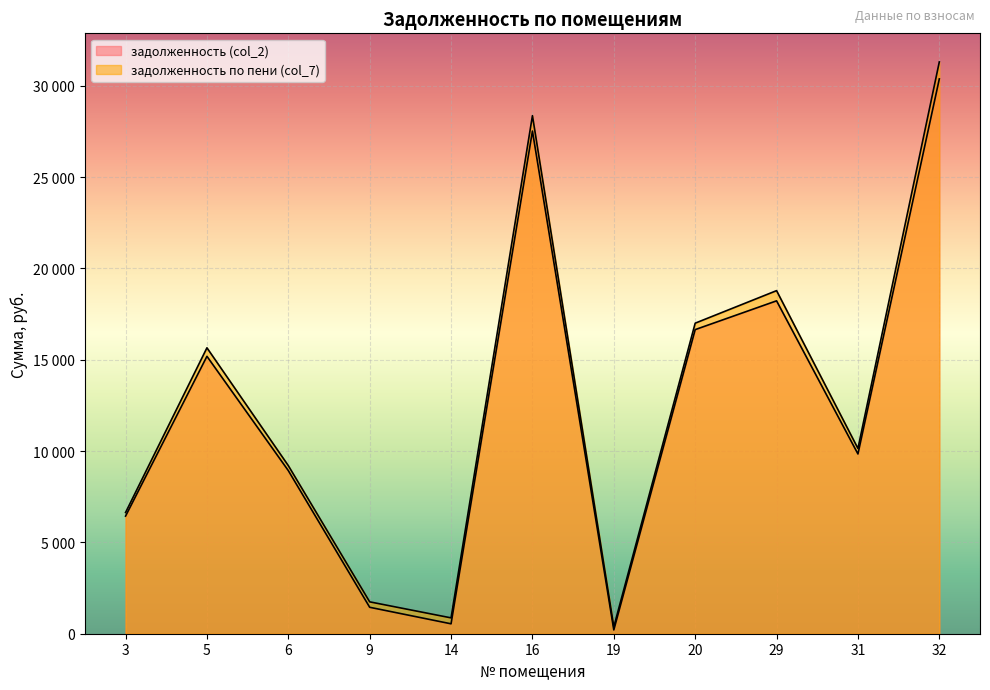

What is the highest value of the задолженность по пени (col_7) series?

31308.0